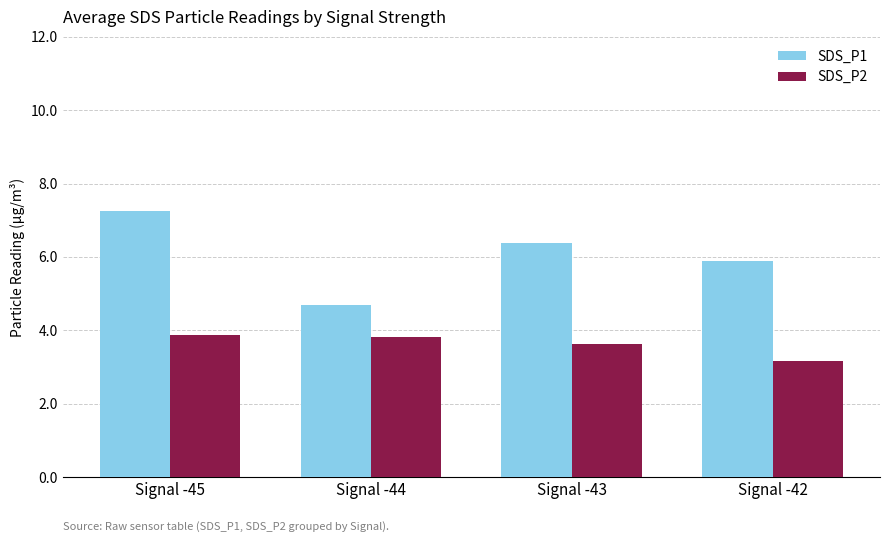

At which label does SDS_P1 reach its minimum?

Signal -44